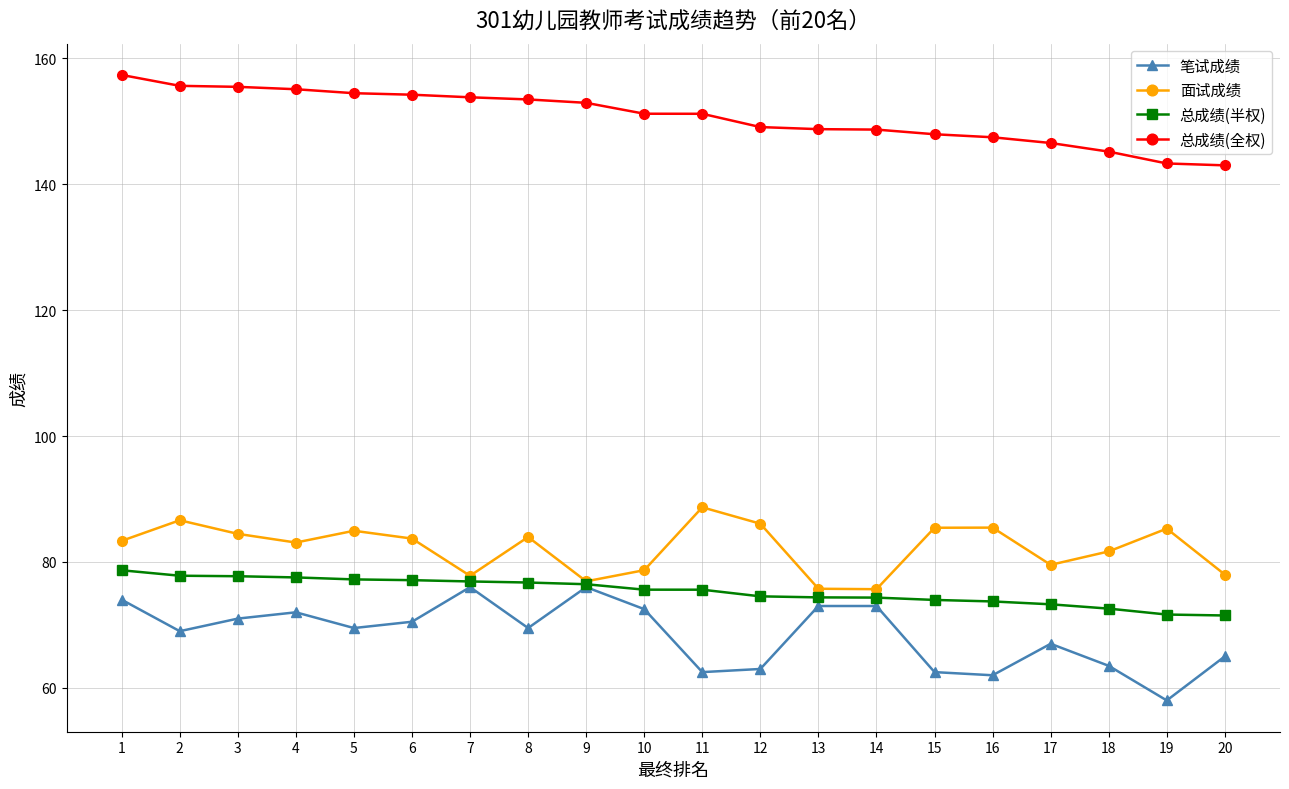

List the series in order of their peak value, highest first.

总成绩(全权), 面试成绩, 总成绩(半权), 笔试成绩